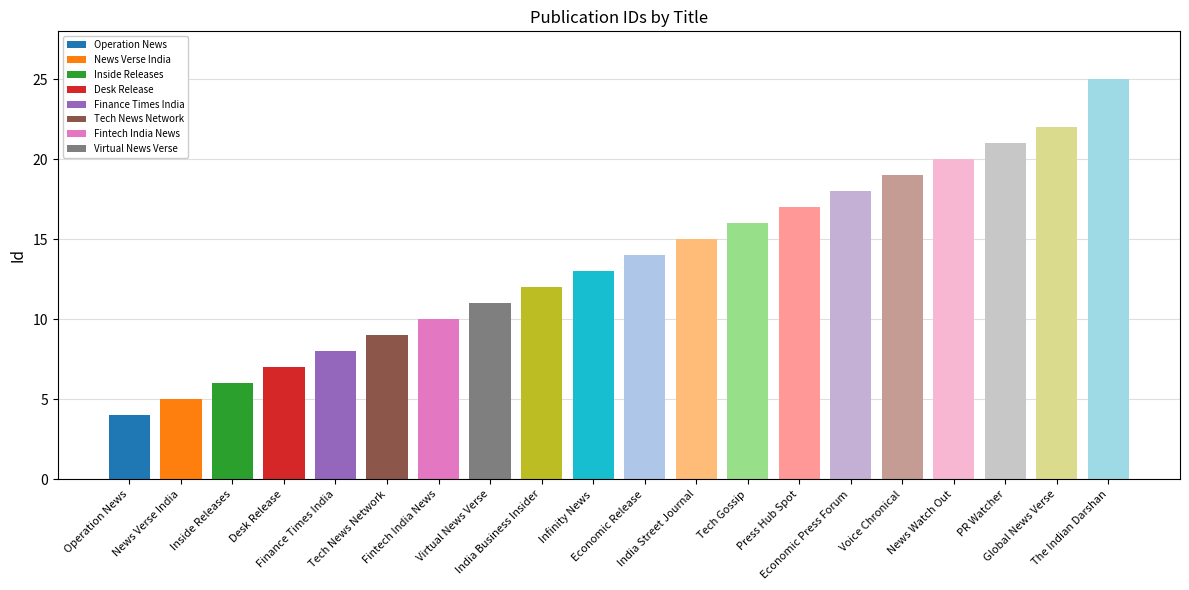

How many data points are less than 14?

10